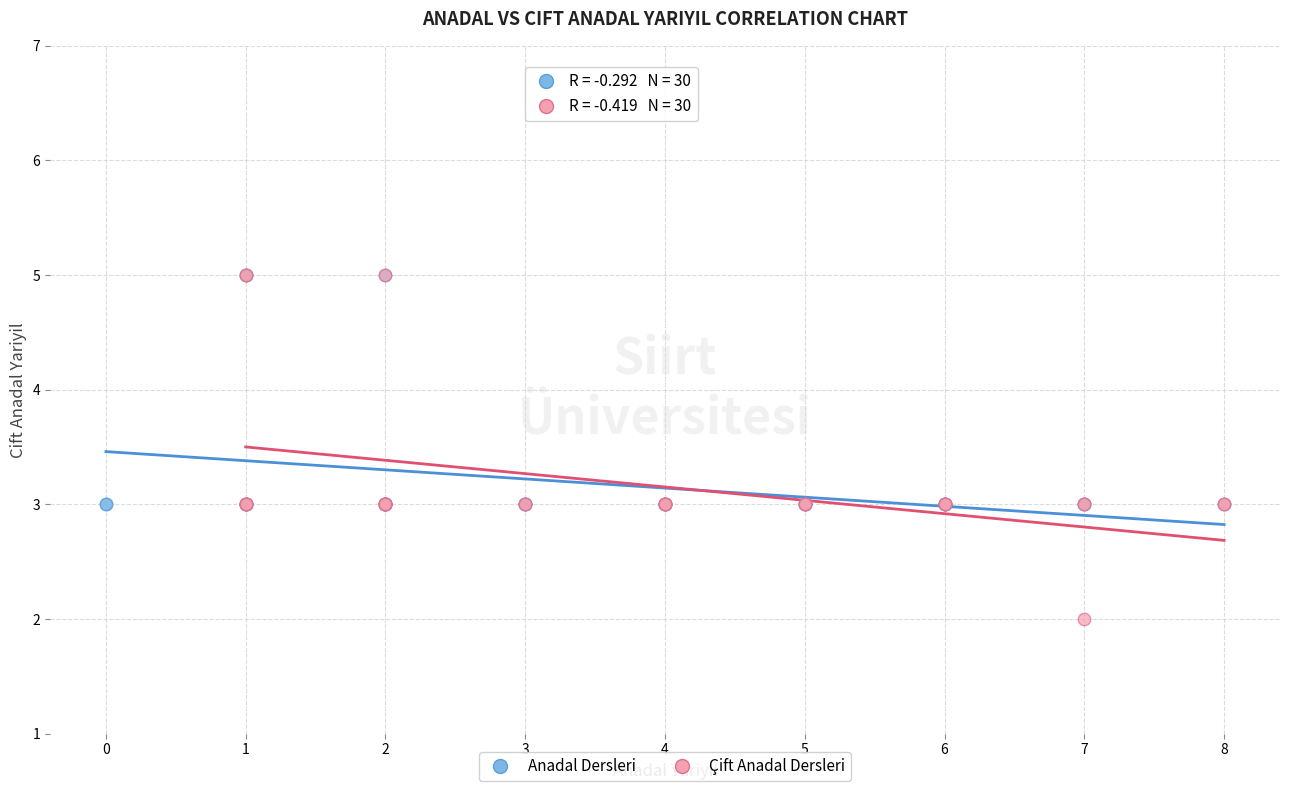

Which series has the widest spread of Y values?

Çift Anadal Dersleri